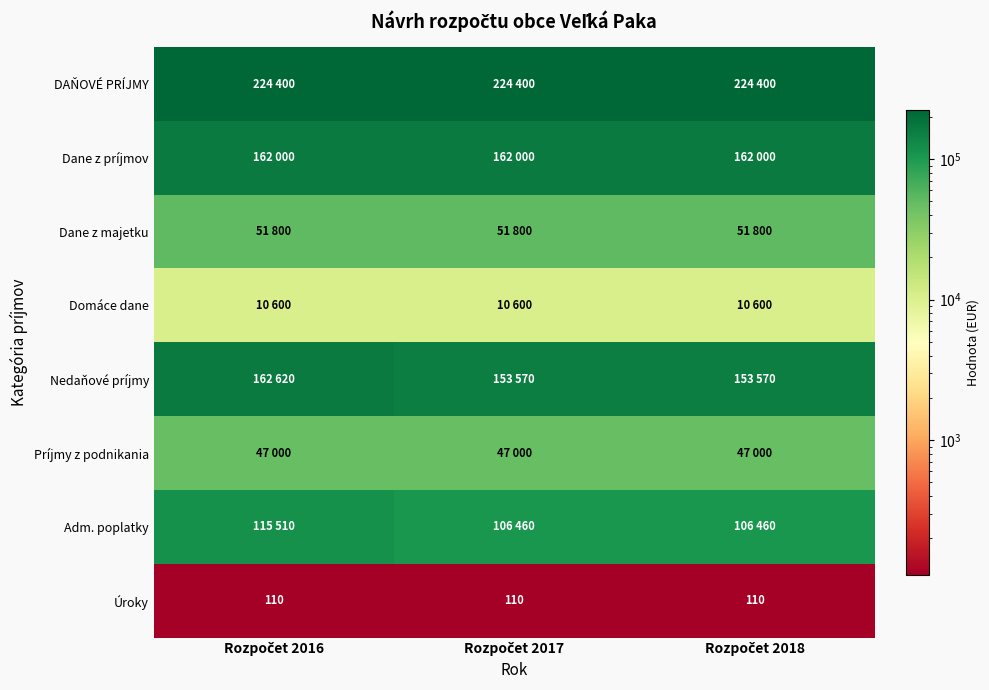

At which label does Príjmy z podnikania reach its minimum?

Rozpočet 2016